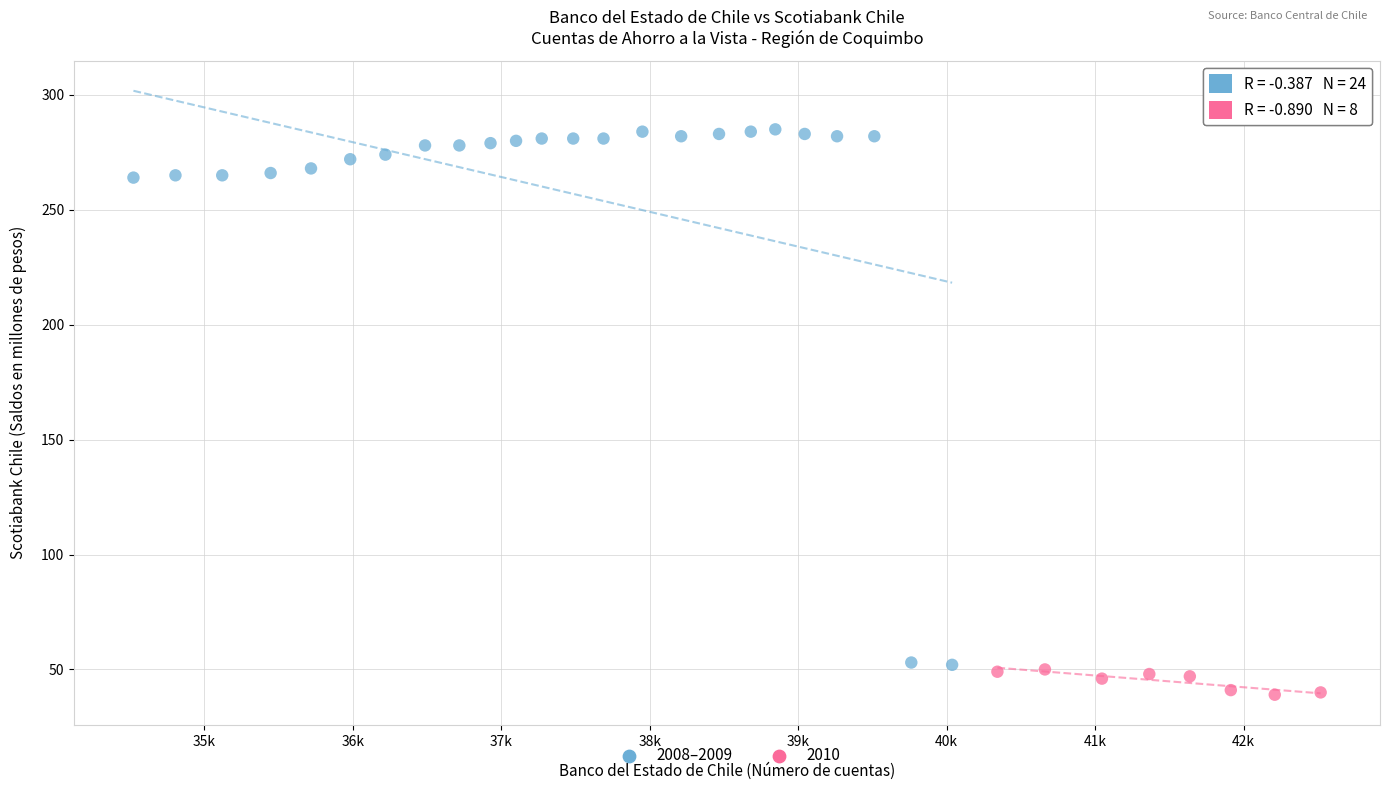

Which series contains the lowest Y value?

2010